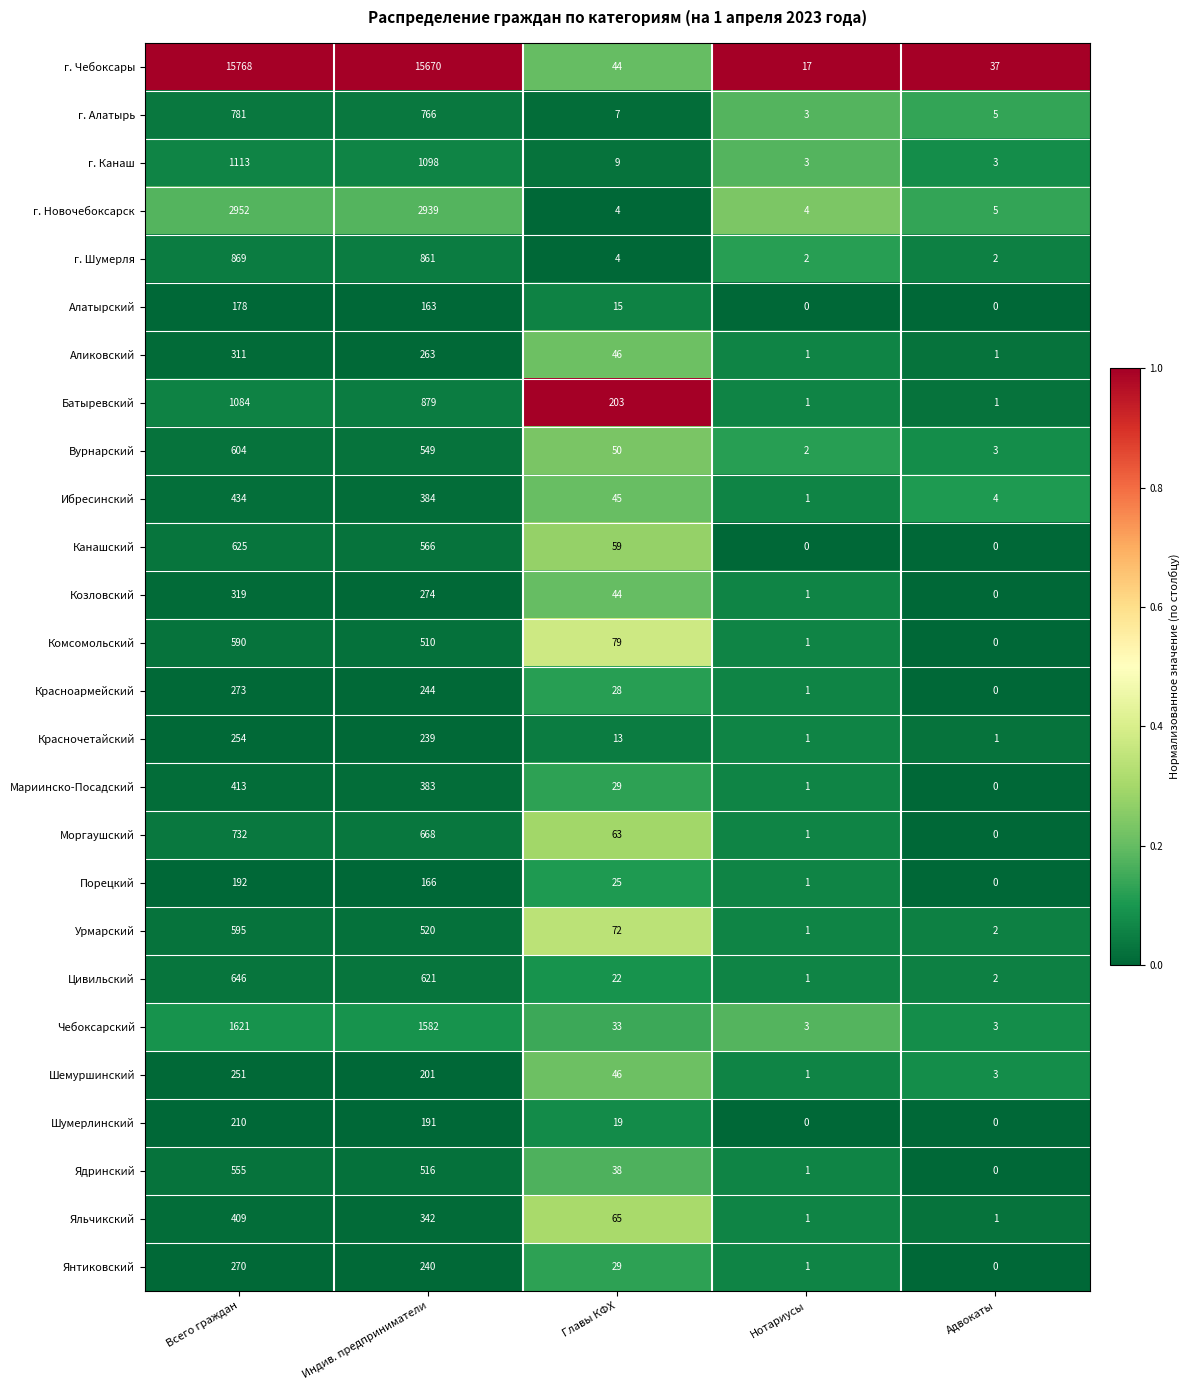

Between Главы КФХ and Нотариусы, which series saw the biggest shift?

Батыревский